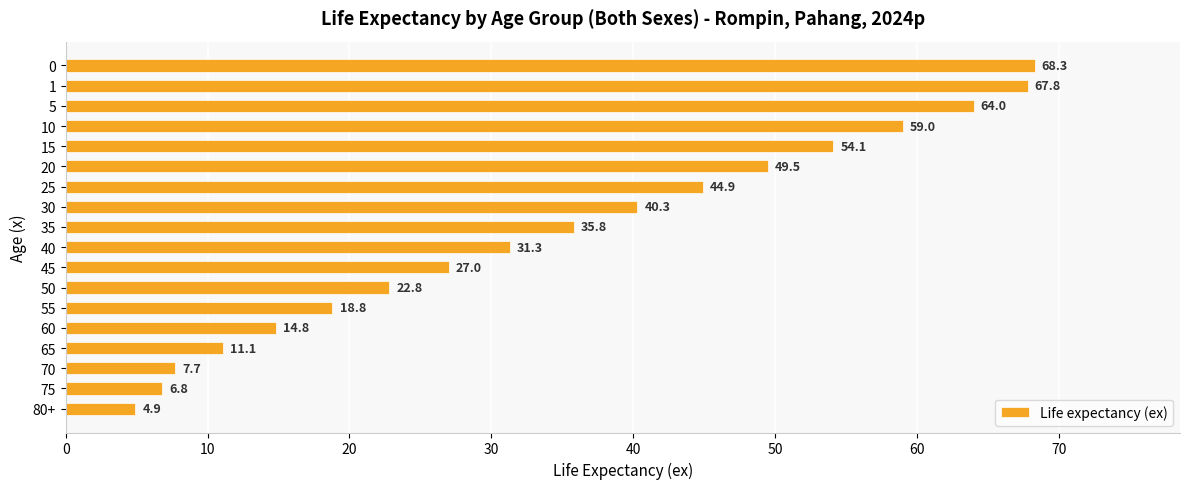

What is the minimum value shown in the chart?

4.9